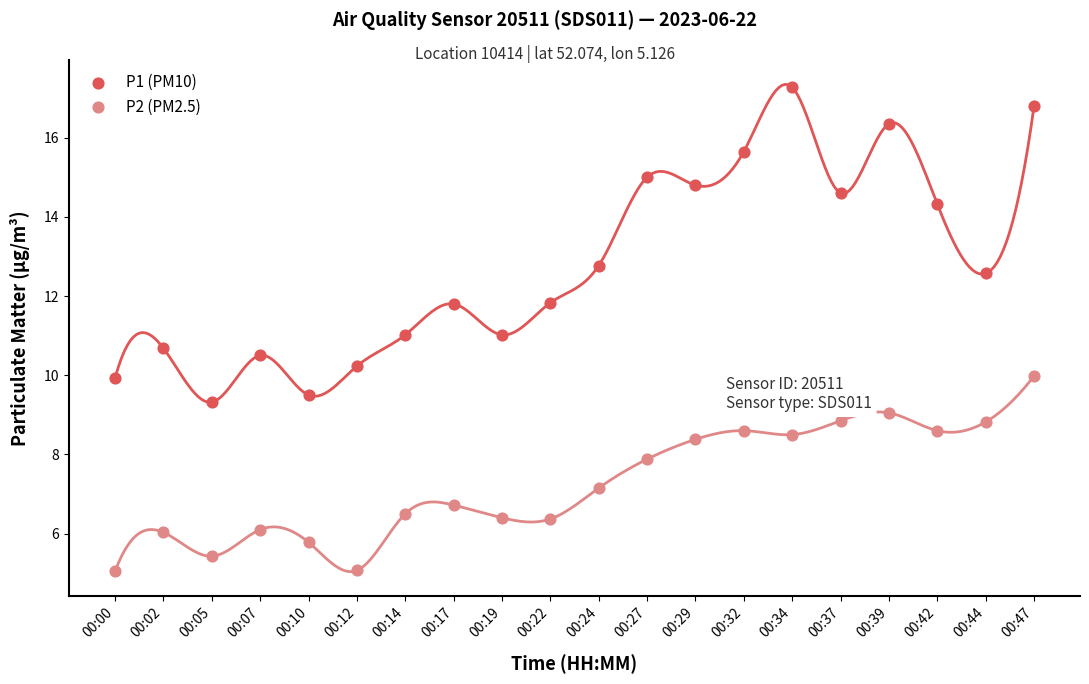

Which series reaches the minimum Y coordinate?

P2 (PM2.5)